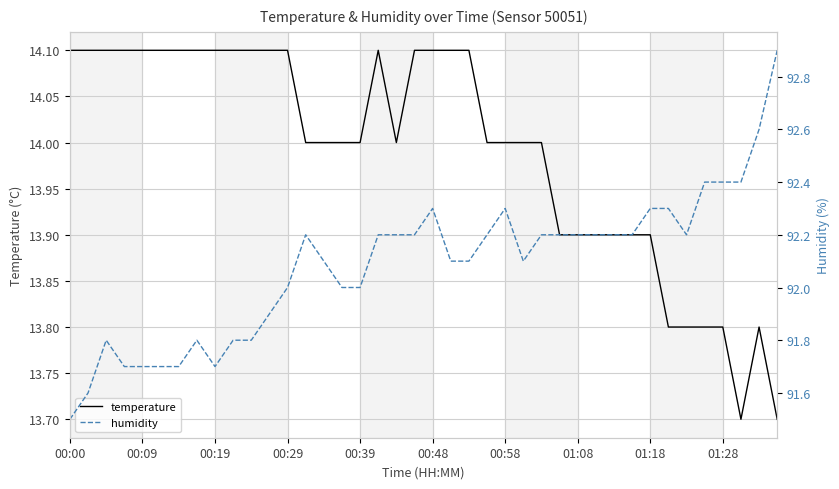

What is the lowest value of the humidity series?

91.5